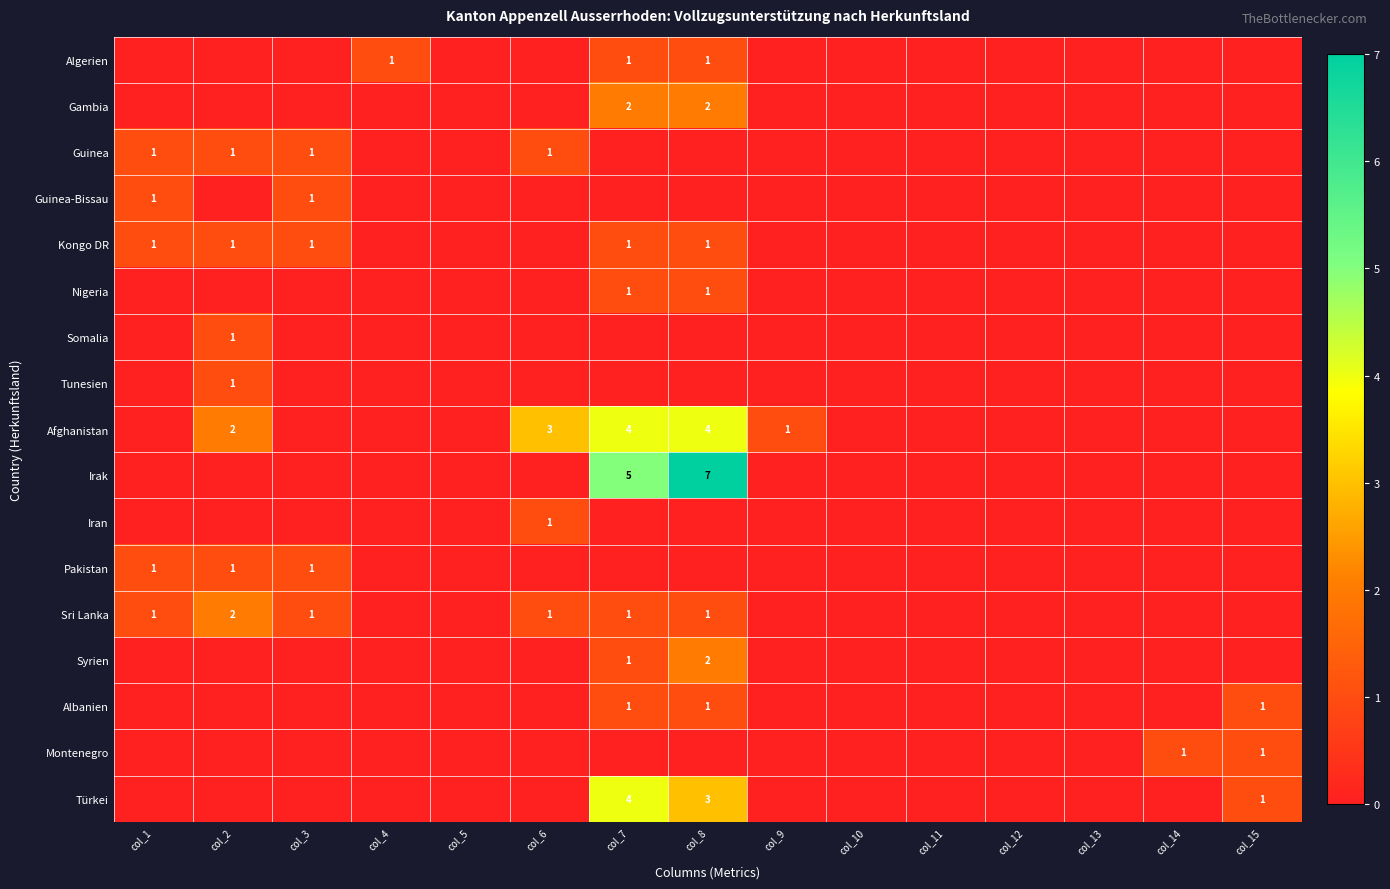

Where is Irak nearest to the value 3?

col_7